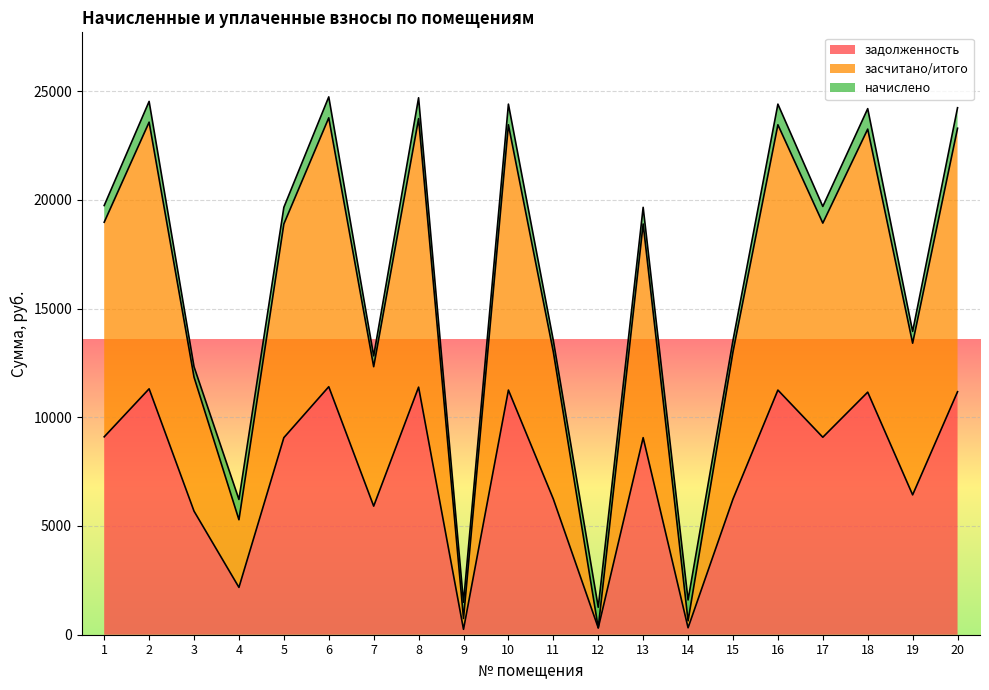

Is it true that задолженность equals 11308.8 at 2?

True